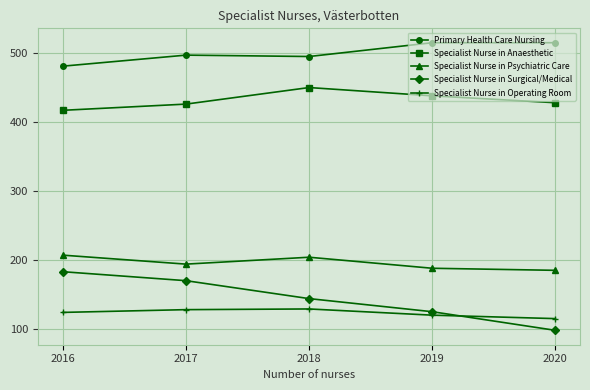

What is the total value across all series at 2016?

1412